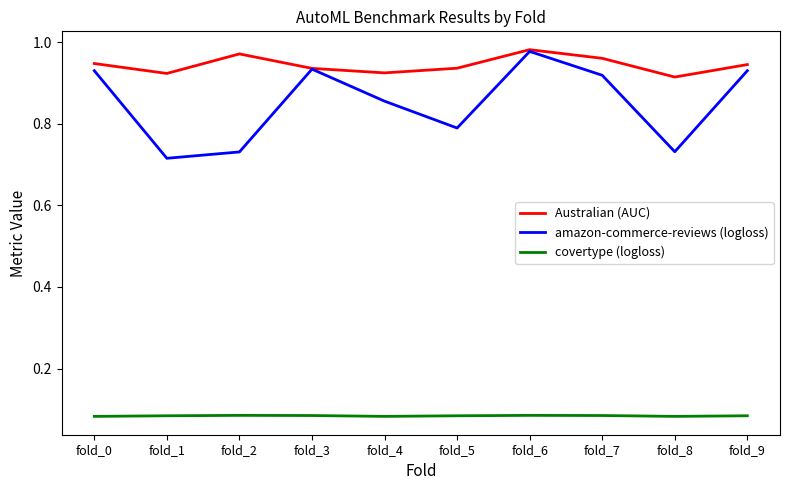

True or false: covertype (logloss) and Australian (AUC) cross at least once.

False